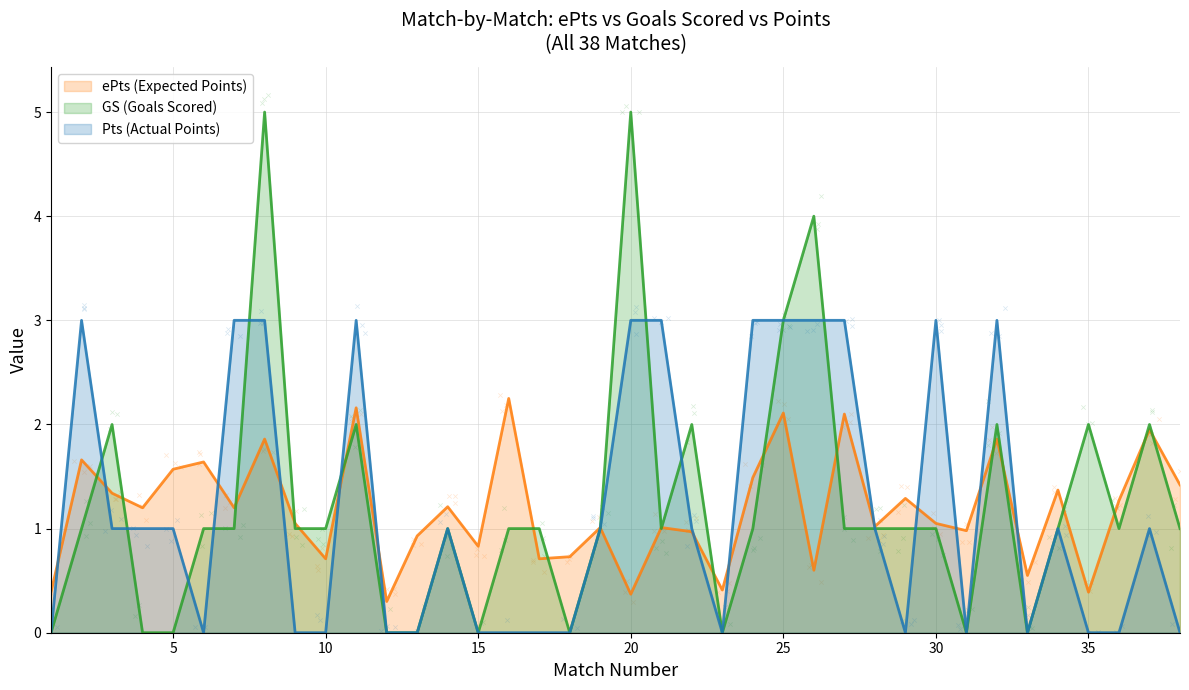

Which series has the largest total across all categories?

GS